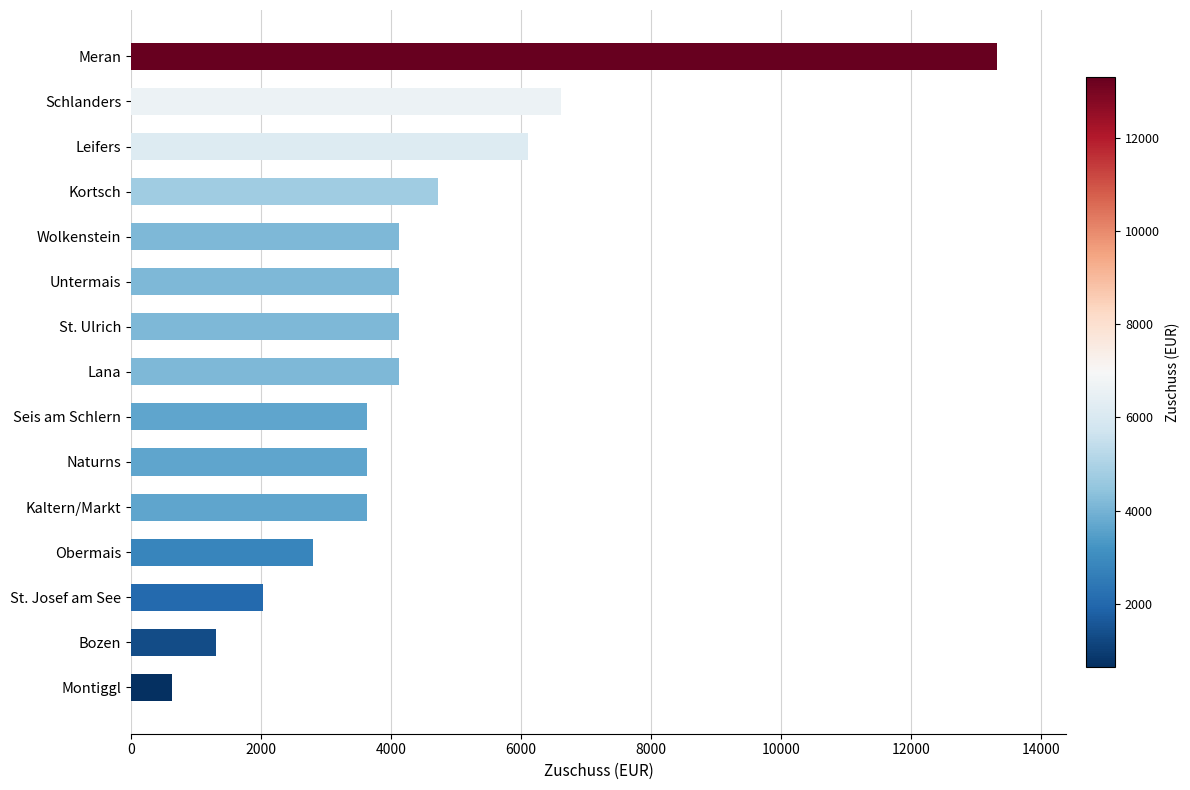

Where is the data nearest to the value 6978?

Schlanders